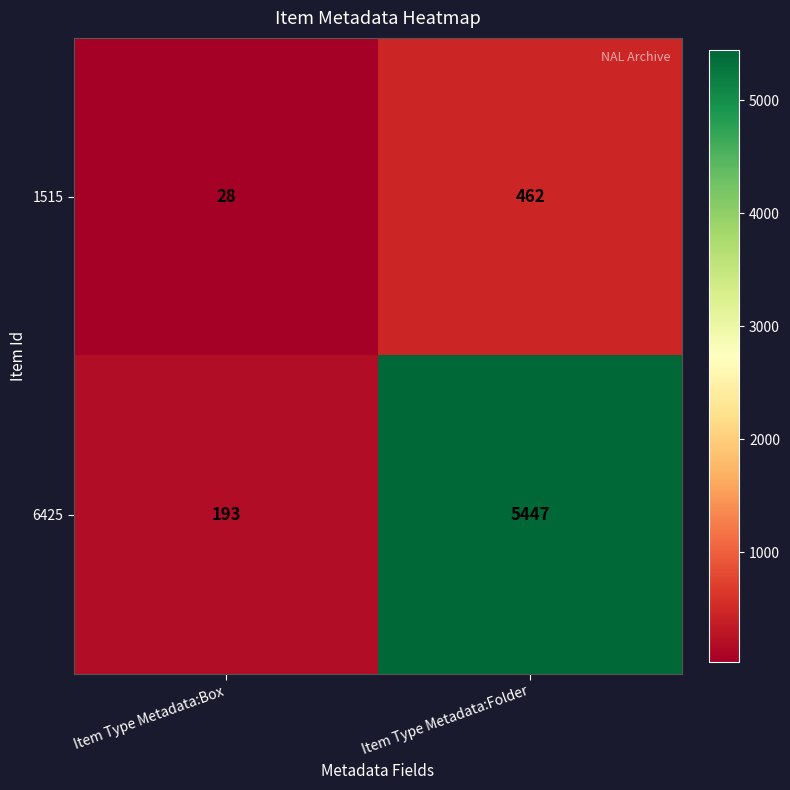

What is the average value of the 1515 series?

245